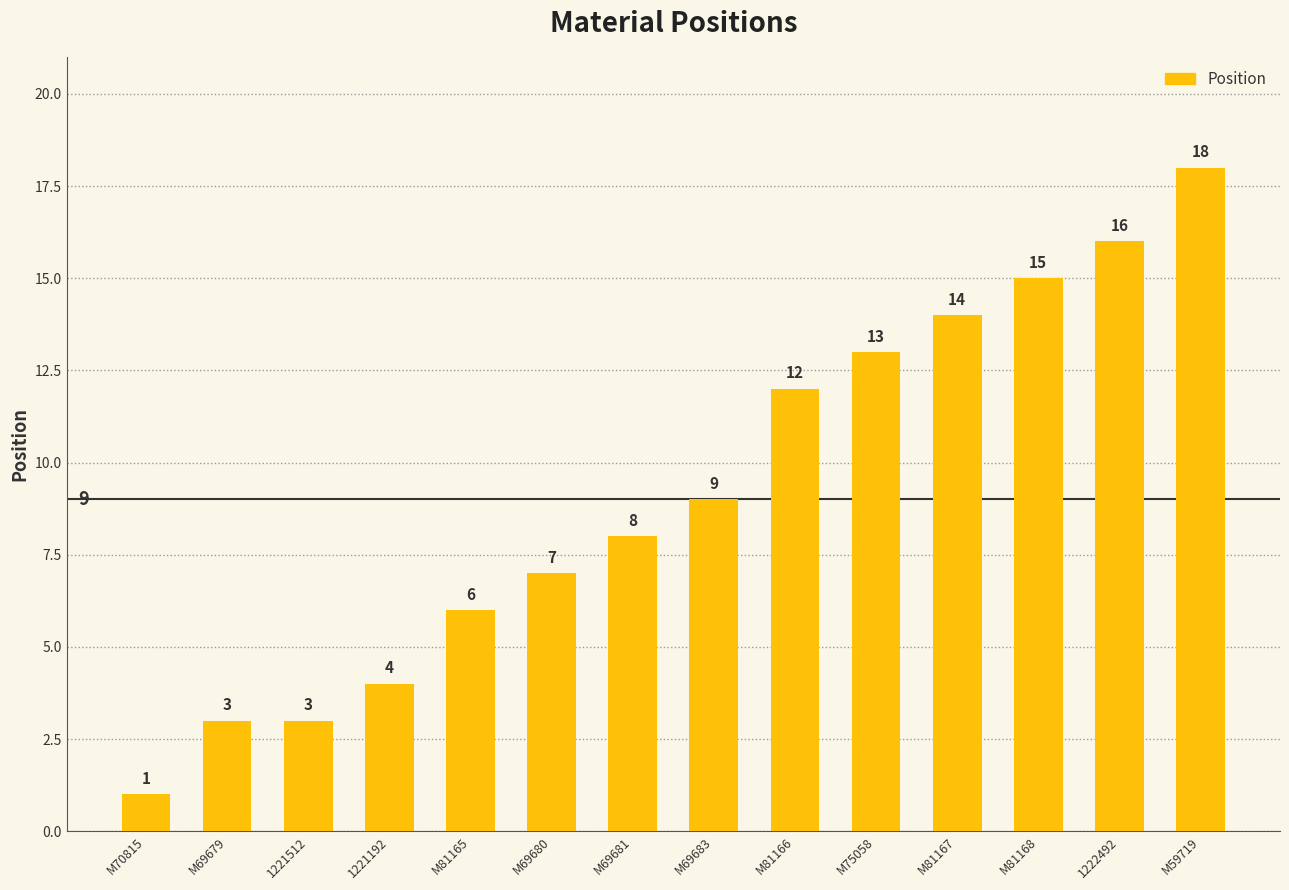

At which label is the value closest to 9?

M69683